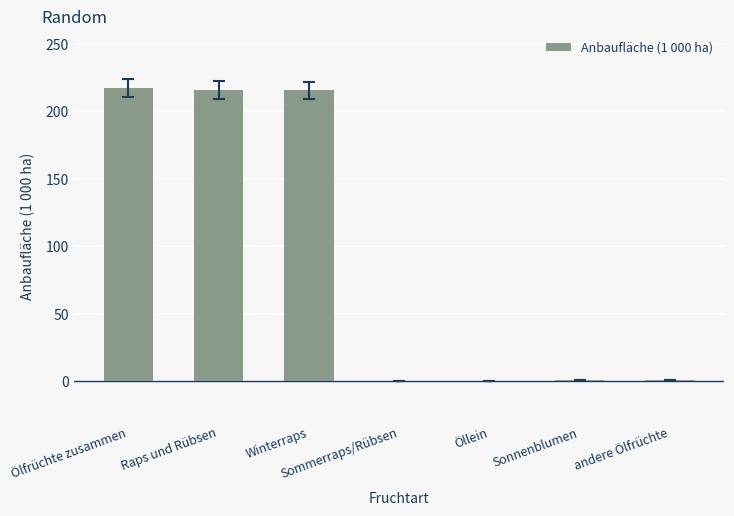

What is the maximum value shown in the chart?

216.9